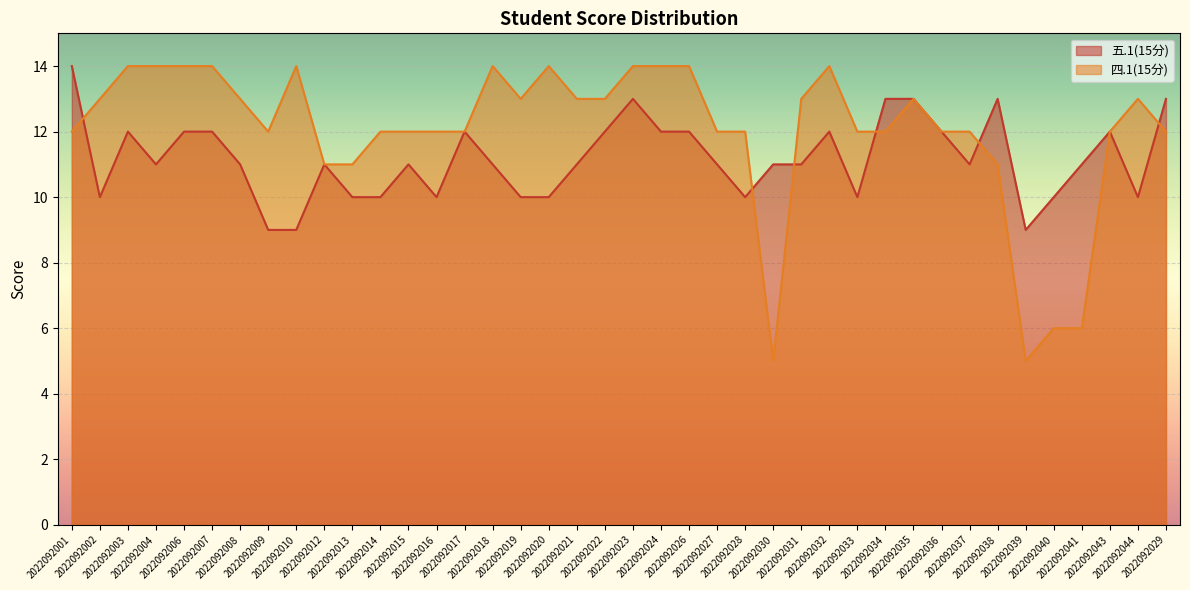

What is the greatest value displayed?

14